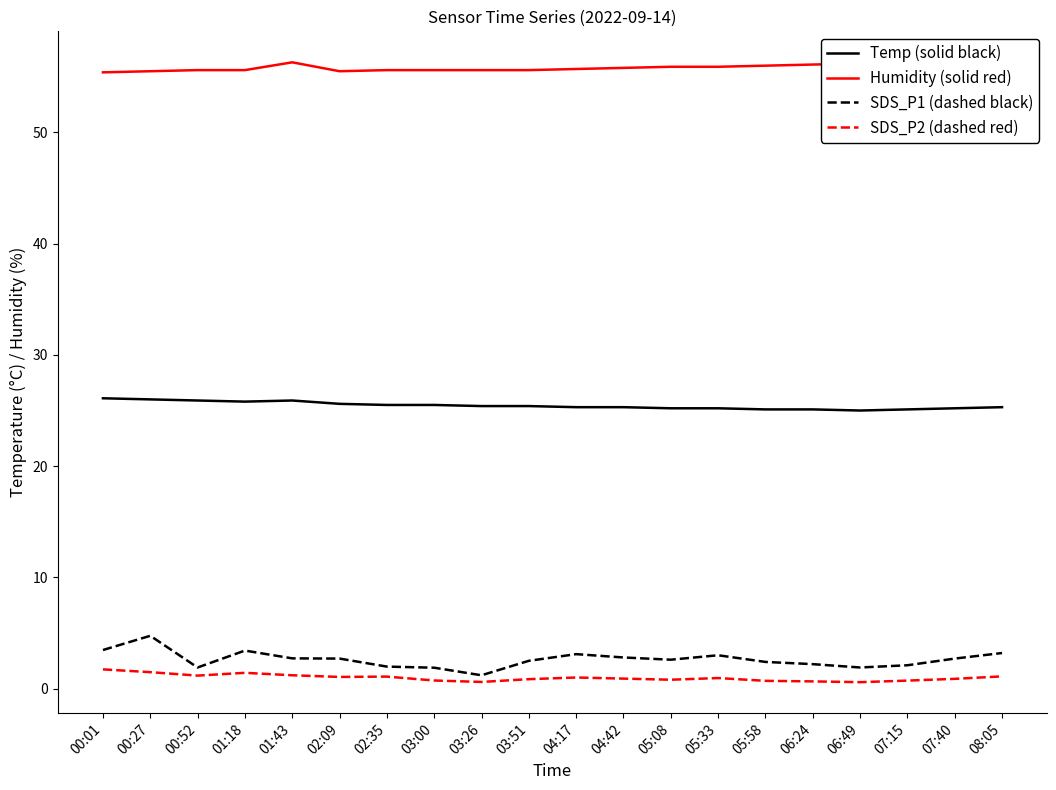

True or false: Temp (solid black) and SDS_P2 (dashed red) cross at least once.

False